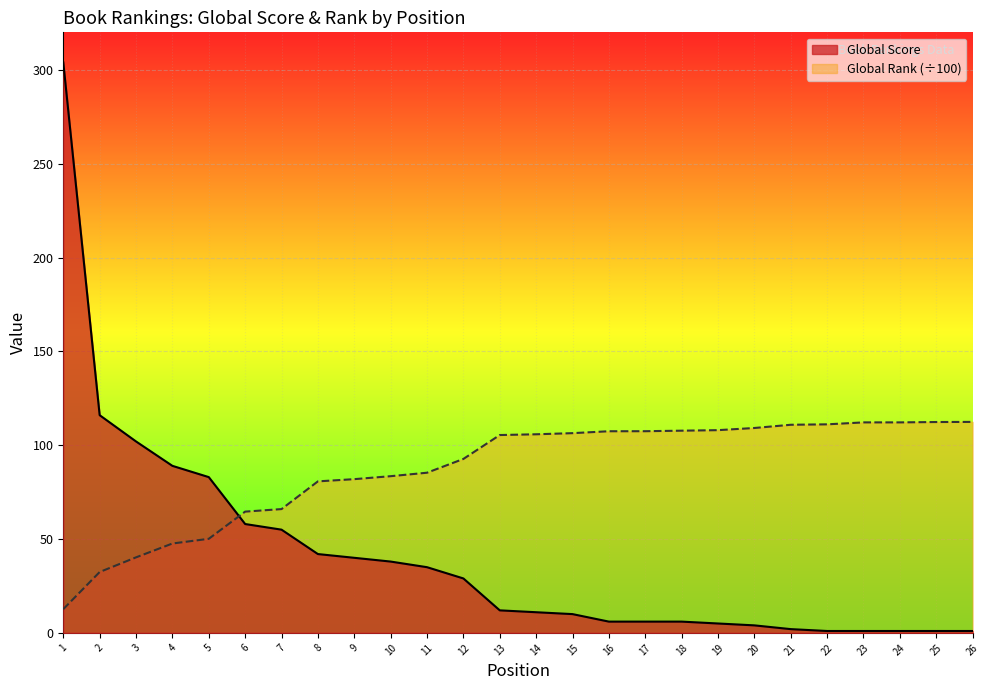

Reading left to right, what are all the values shown in this chart?

Global Score: 1=304.0	2=116.0	3=102.0	4=89.0	5=83.0	6=58.0	7=55.0	8=42.0	9=40.0	10=38.0	11=35.0	12=29.0	13=12.0	14=11.0	15=10.0	16=6.0	17=6.0	18=6.0	19=5.0	20=4.0	21=2.0	22=1.0	23=1.0	24=1.0	25=1.0	26=1.0
Global Rank (scaled): 1=12.6	2=32.4	3=40.2	4=47.6	5=50.1	6=64.6	7=66.0	8=80.7	9=81.9	10=83.5	11=85.3	12=92.7	13=105.4	14=105.8	15=106.4	16=107.4	17=107.5	18=107.7	19=108.0	20=109.2	21=110.9	22=111.1	23=112.2	24=112.2	25=112.3	26=112.4